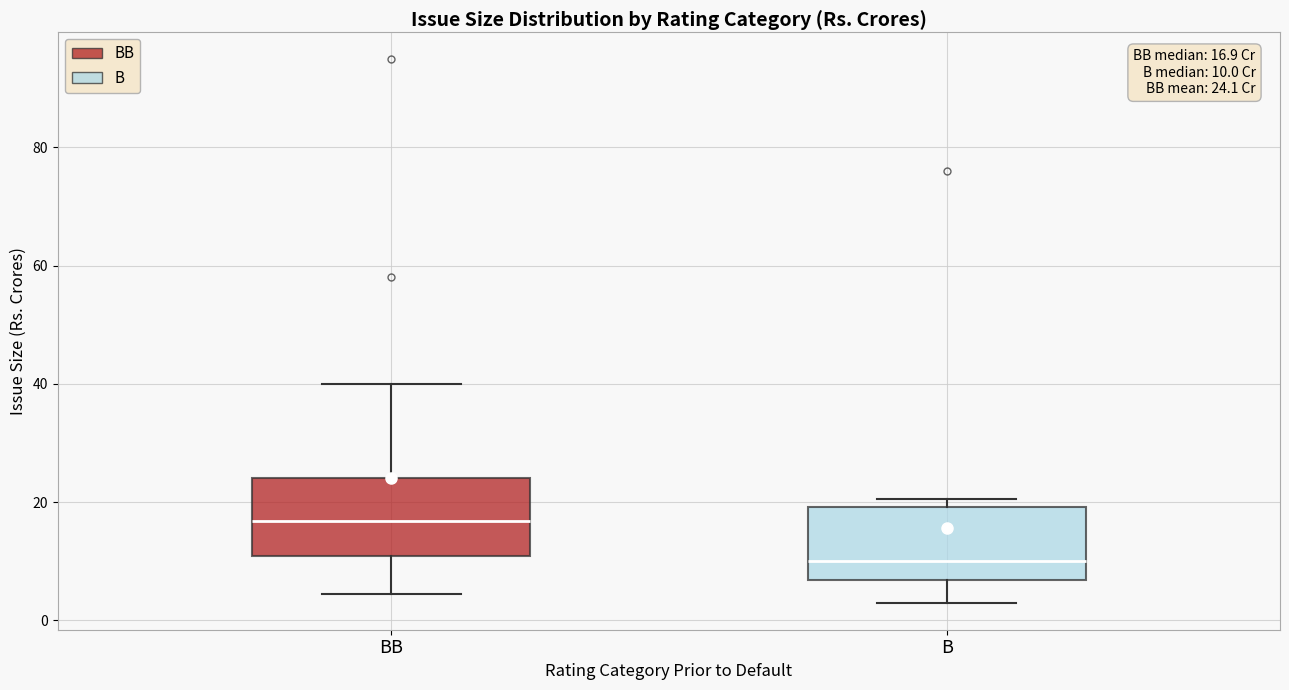

Which box has the lowest median line?

B